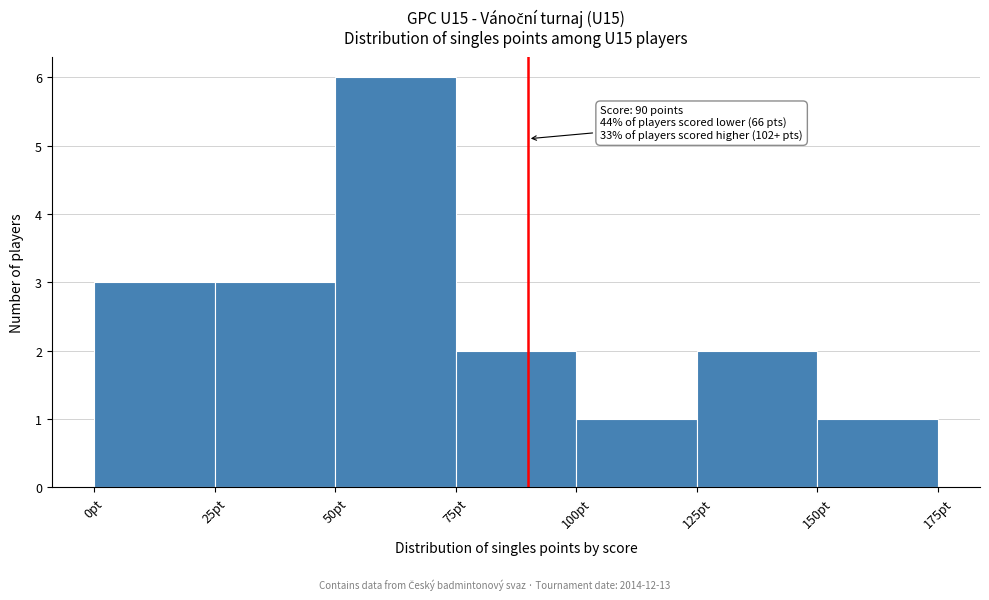

Over which range of the x-axis is the bar tallest?

50 to 75